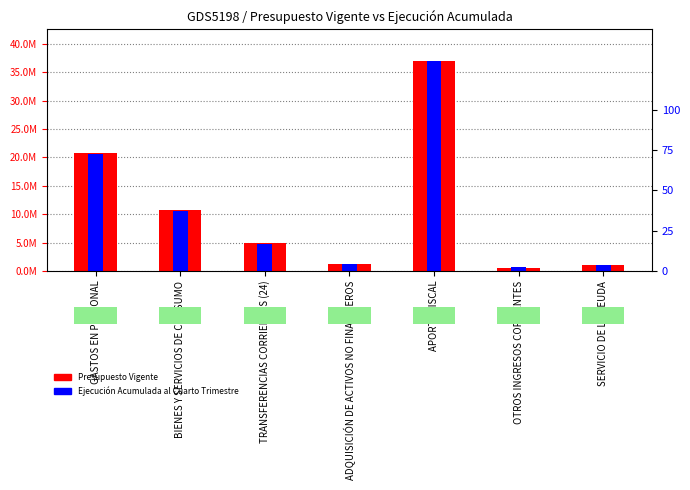

What value does the Ejecución Acumulada al Cuarto Trimestre series have at TRANSFERENCIAS CORRIENTES (24)?

4747359